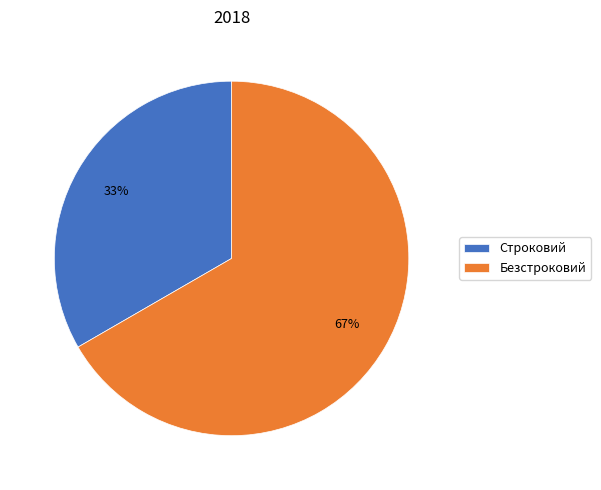

Is it true that Строковий is 44% of the pie?

False